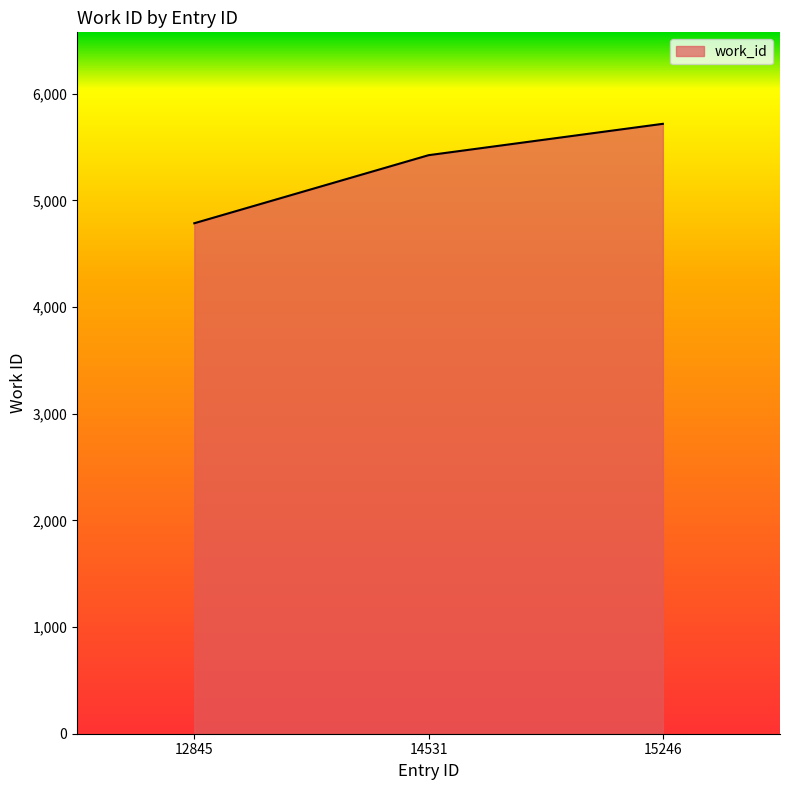

What is the approximate value at 14531, to the nearest 100?

5400